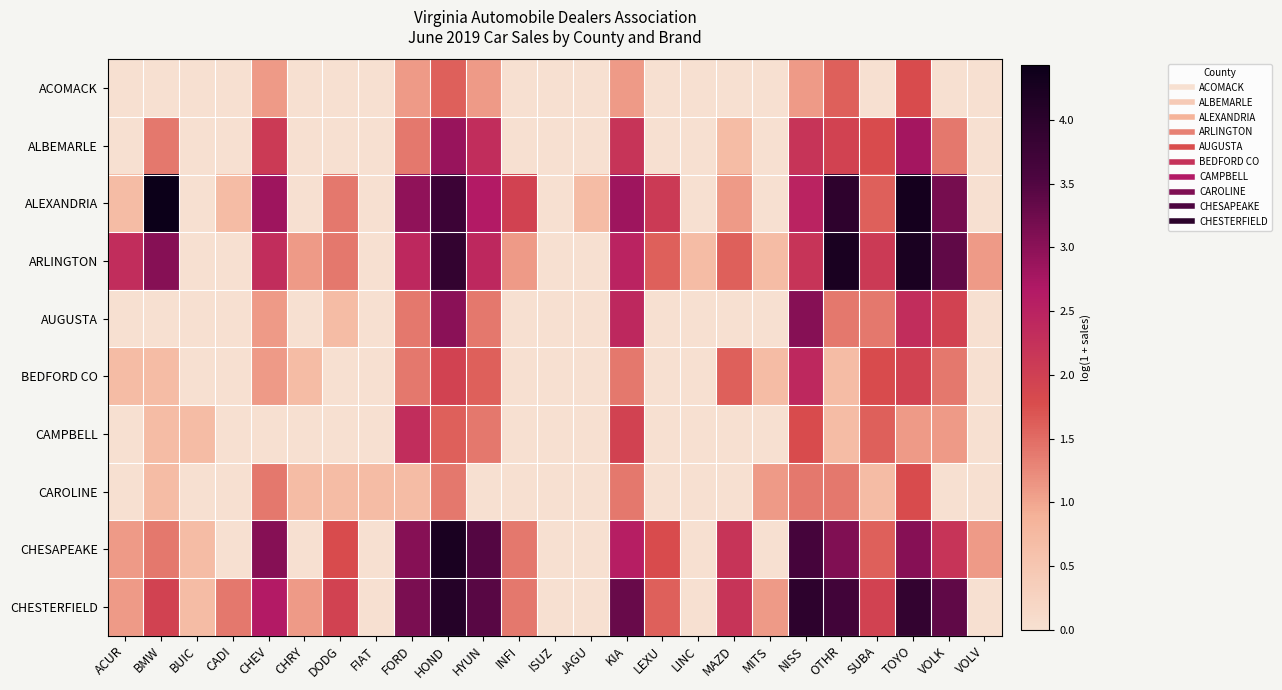

What is the spread (max minus min) of values at FORD?

2.4